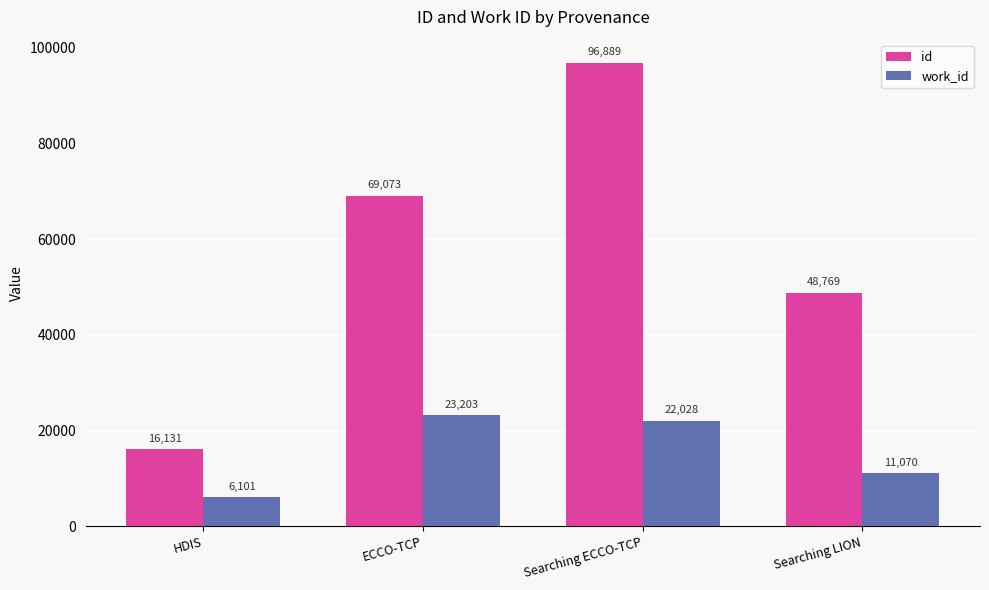

Reading left to right, extract all data points from this chart.

id: 16131	69073	96889	48769
work_id: 6101	23203	22028	11070